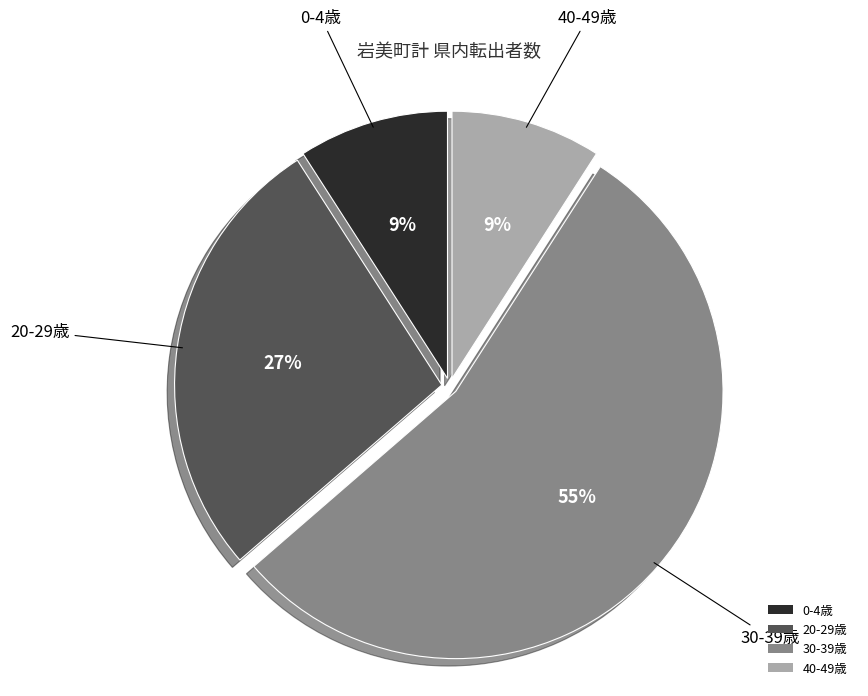

What is the largest slice in the pie chart?

30-39歳